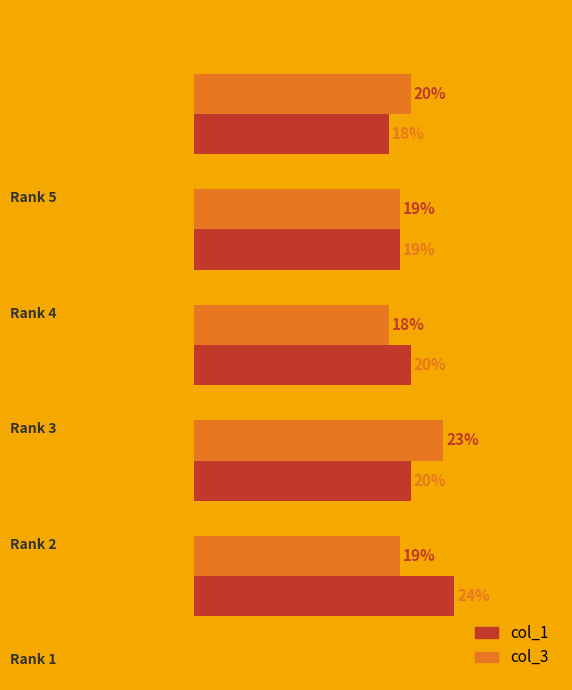

Rank the series by their maximum value, from highest to lowest.

col_1, col_3